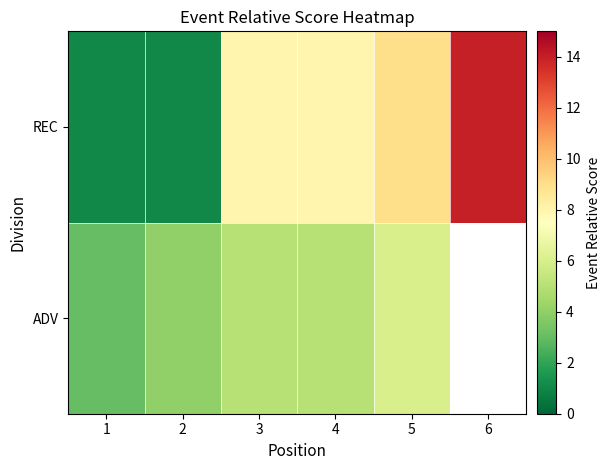

What is the lowest value of the ADV series?

3.0